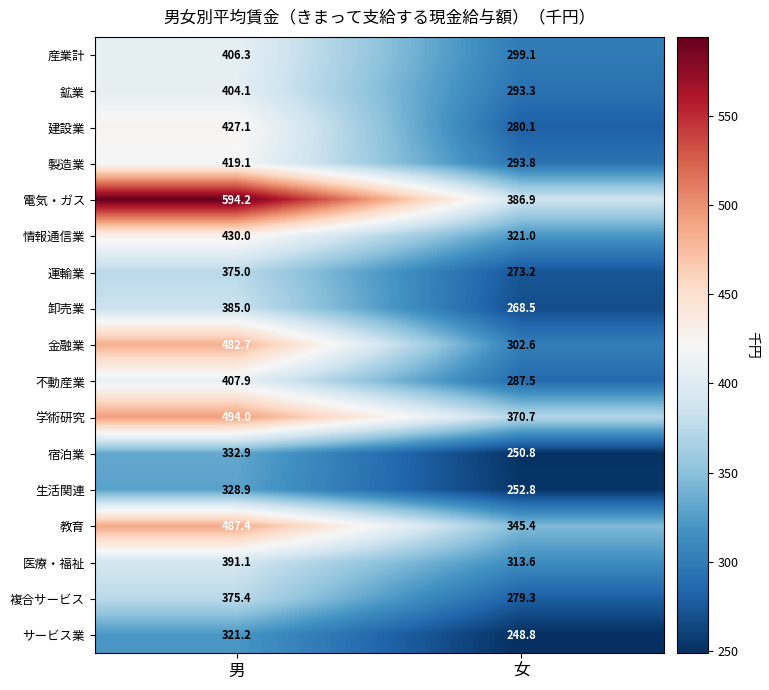

What is the sum of all 宿泊業 values?

583.7